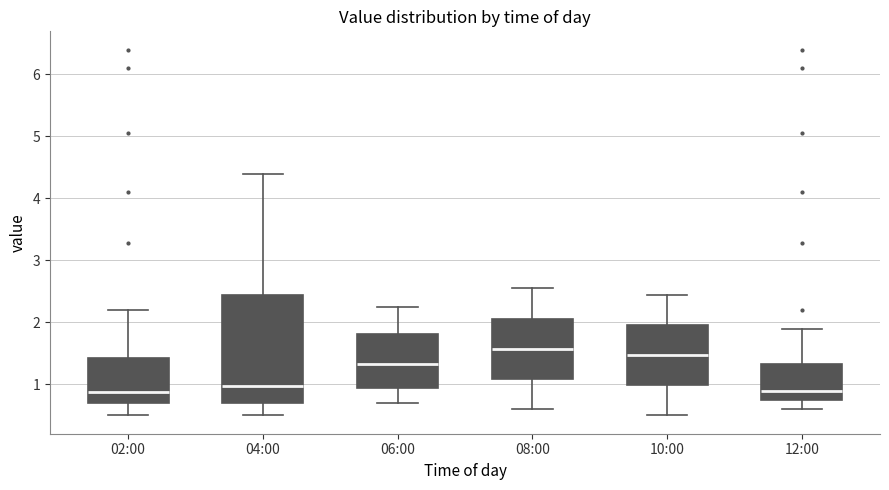

Reading left to right, read every box against the y-axis: the position of its median line, the range the box covers, and the ends of its whiskers. The values are not printed on the chart, so give them approximately, as read against the axis.

02:00: median 0.9, box 0.7 to 1.4, whiskers 0.5 to 2.2
04:00: median 1.0, box 0.7 to 2.5, whiskers 0.5 to 4.4
06:00: median 1.3, box 1.0 to 1.8, whiskers 0.7 to 2.3
08:00: median 1.6, box 1.1 to 2.1, whiskers 0.6 to 2.6
10:00: median 1.5, box 1.0 to 2.0, whiskers 0.5 to 2.5
12:00: median 0.9, box 0.7 to 1.3, whiskers 0.6 to 1.9